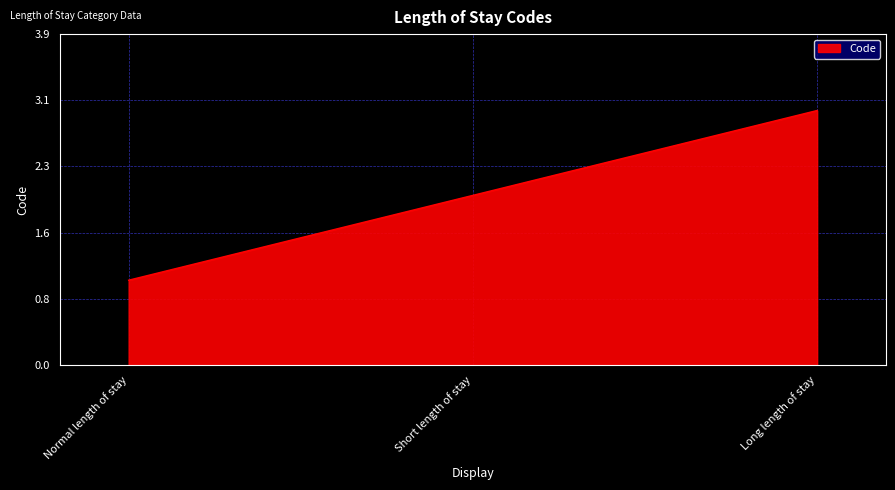

What is the change in value from Normal length of stay to Long length of stay?

+2